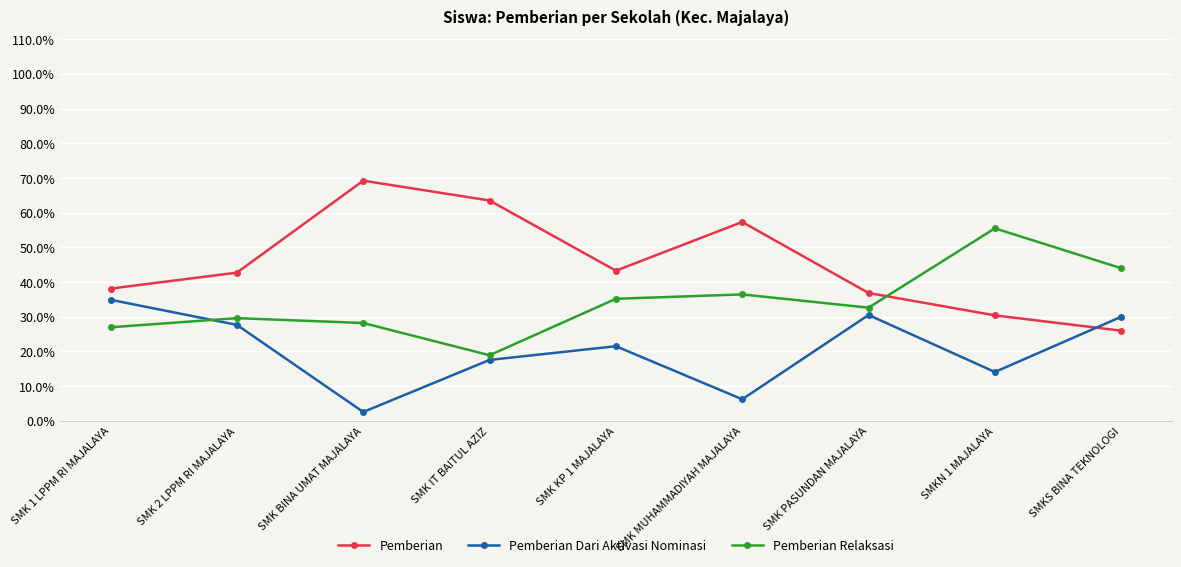

Reading left to right, extract all data points from this chart.

Pemberian: 38.1	42.7	69.2	63.5	43.3	57.3	36.9	30.4	26.0
Pemberian Dari Aktivasi Nominasi: 34.9	27.7	2.6	17.6	21.5	6.2	30.5	14.1	30.0
Pemberian Relaksasi: 27.0	29.6	28.2	18.9	35.2	36.4	32.6	55.5	44.0